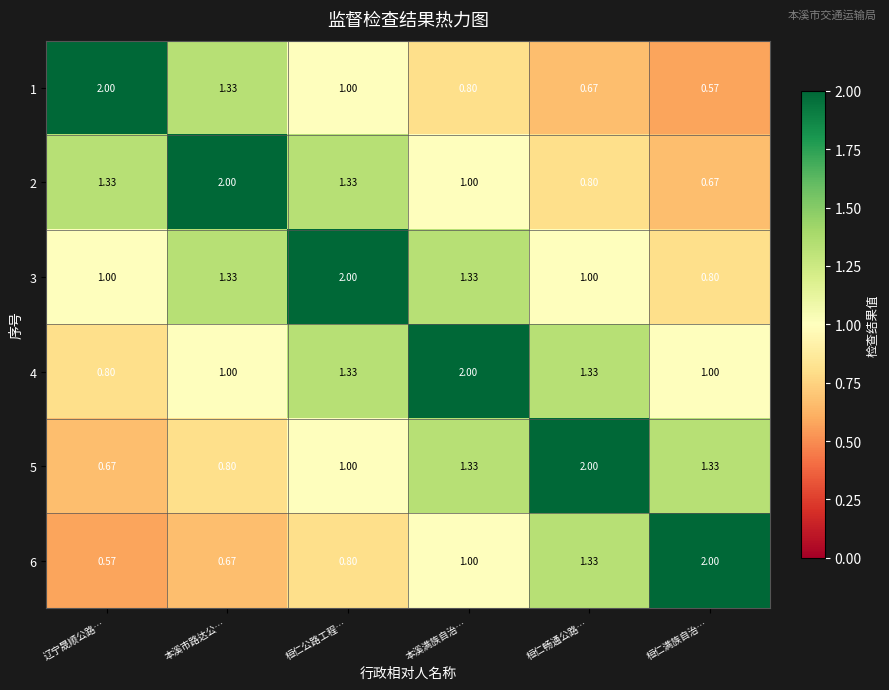

At which label does 3 reach its peak?

桓仁公路工程…